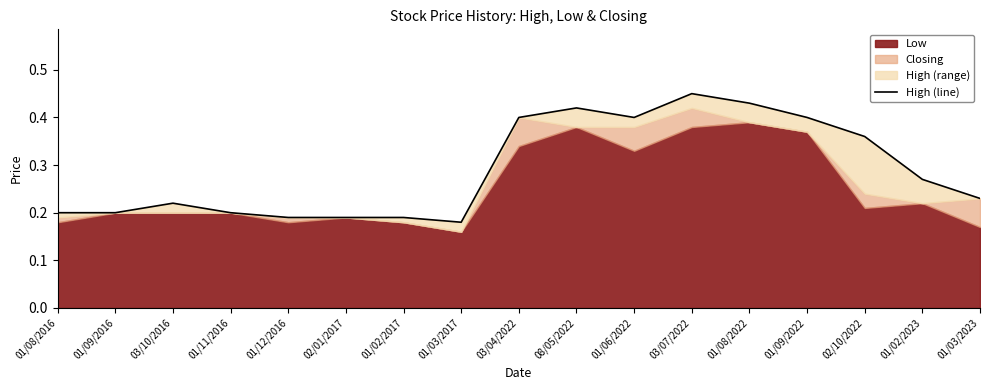

What is the greatest value displayed?

0.5